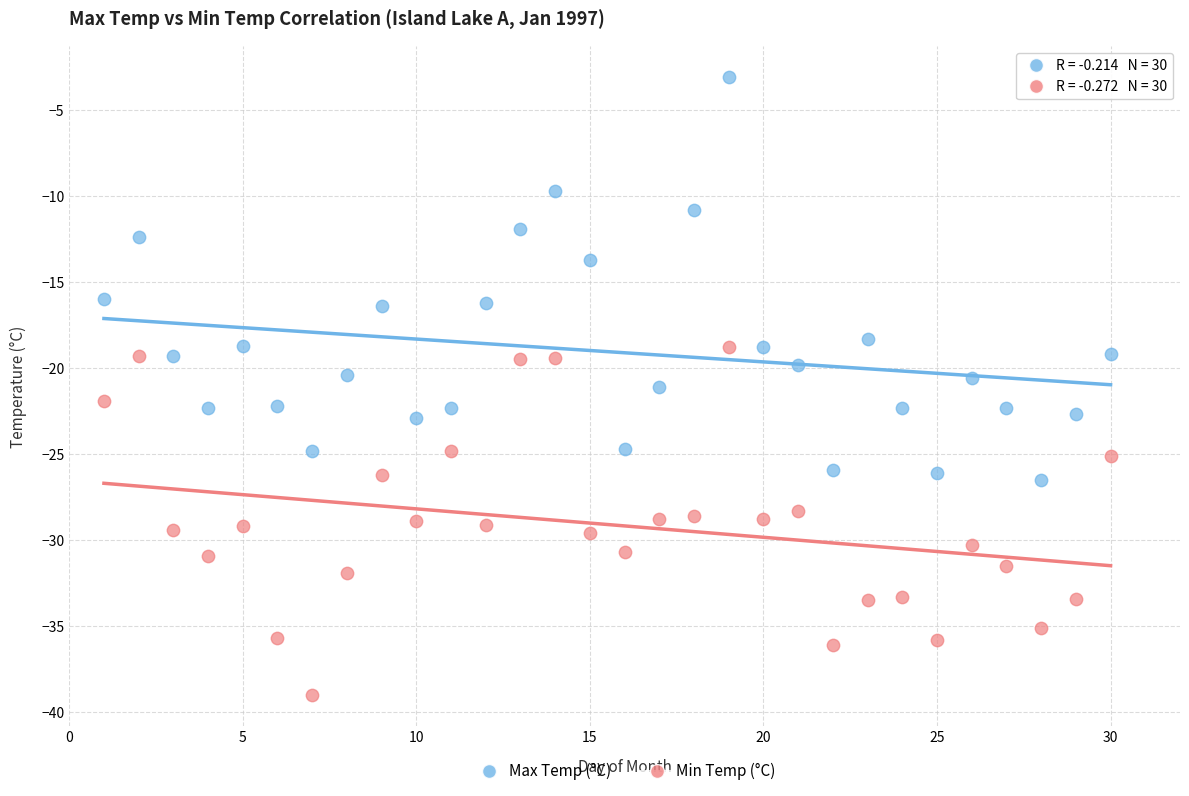

Which series has the widest spread of Y values?

Max Temp (°C)